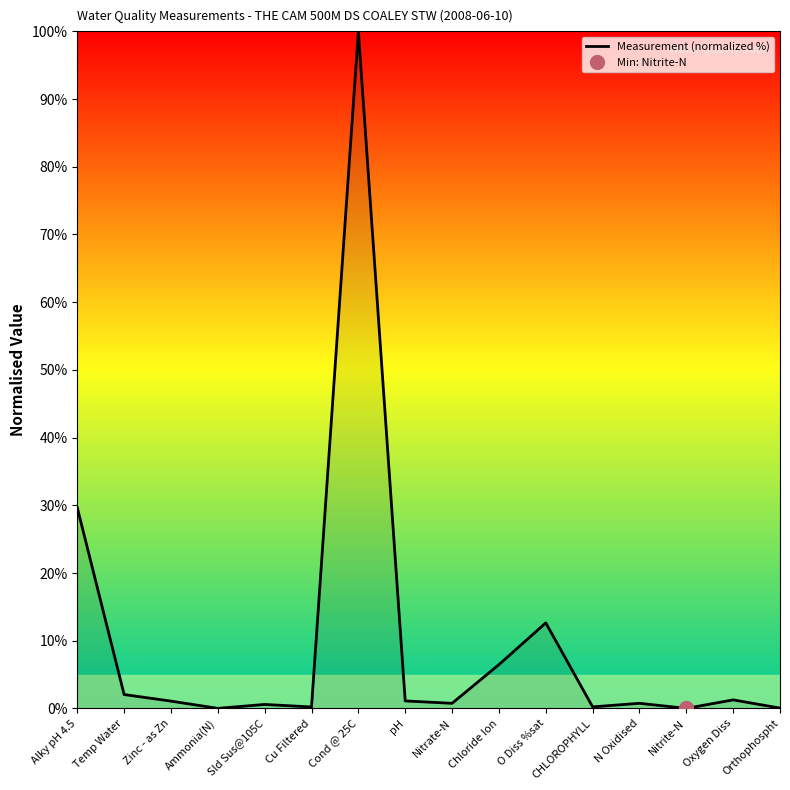

At which category does the chart reach its peak across all series?

Cond @ 25C